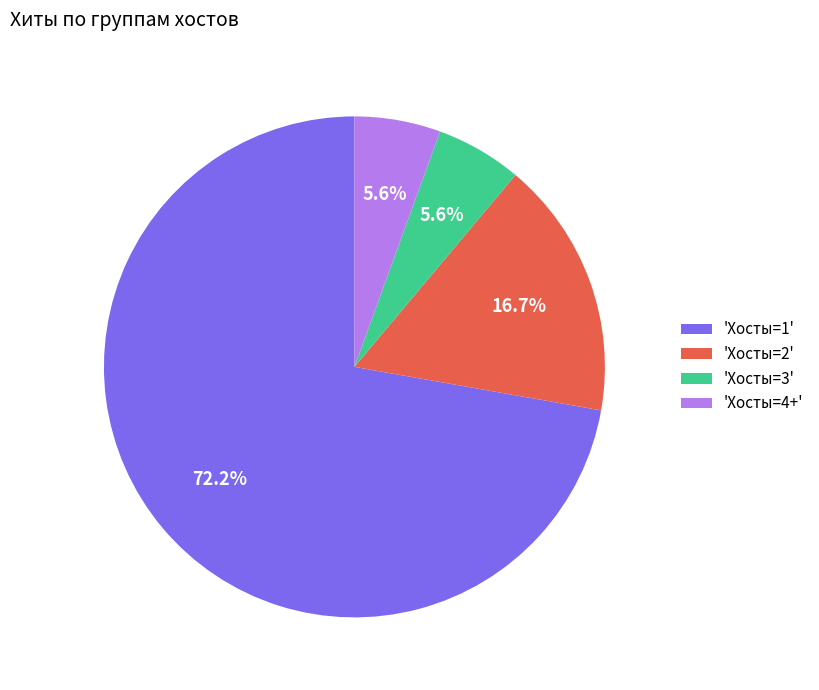

Between 'Хосты=1' and 'Хосты=4+', which is larger?

'Хосты=1'